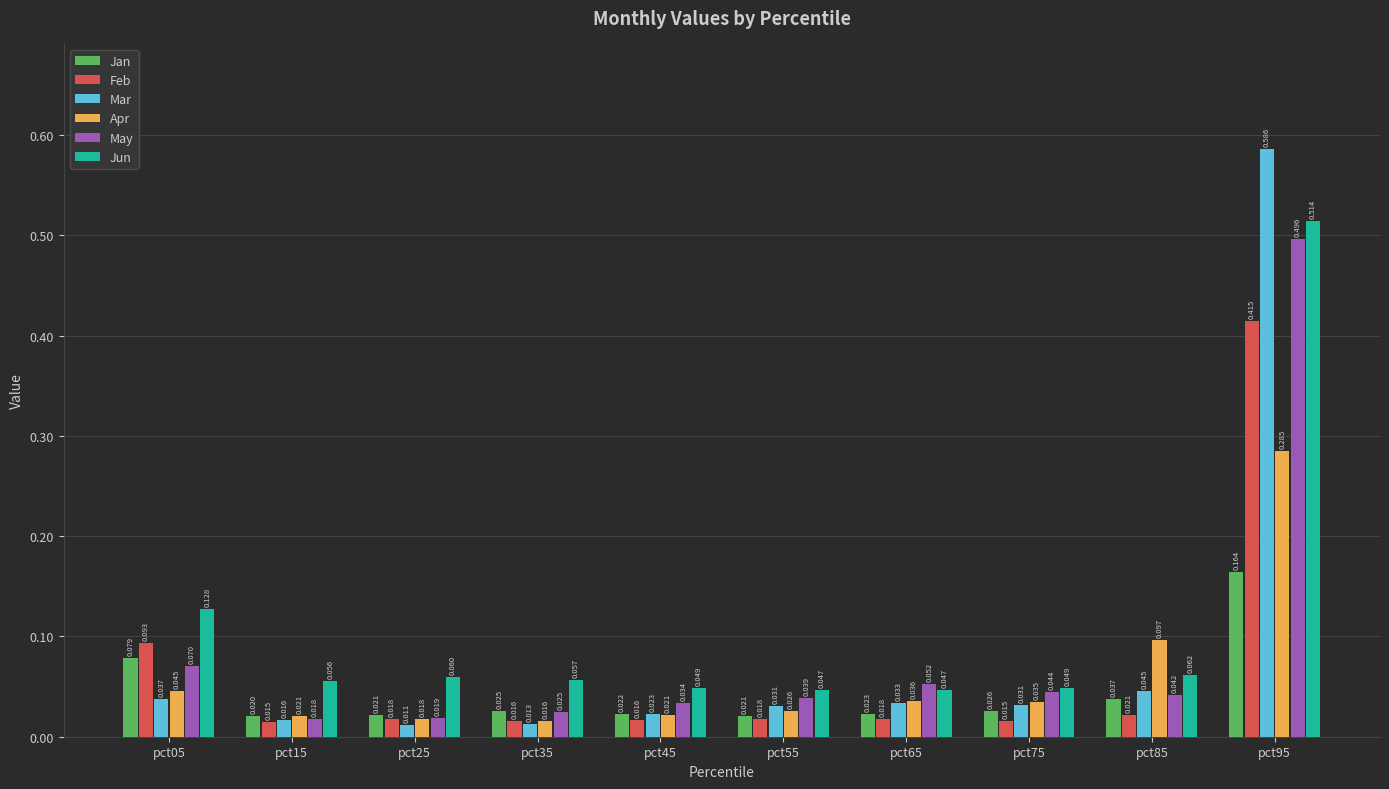

Rank the series by their maximum value, from highest to lowest.

Mar, Jun, May, Feb, Apr, Jan